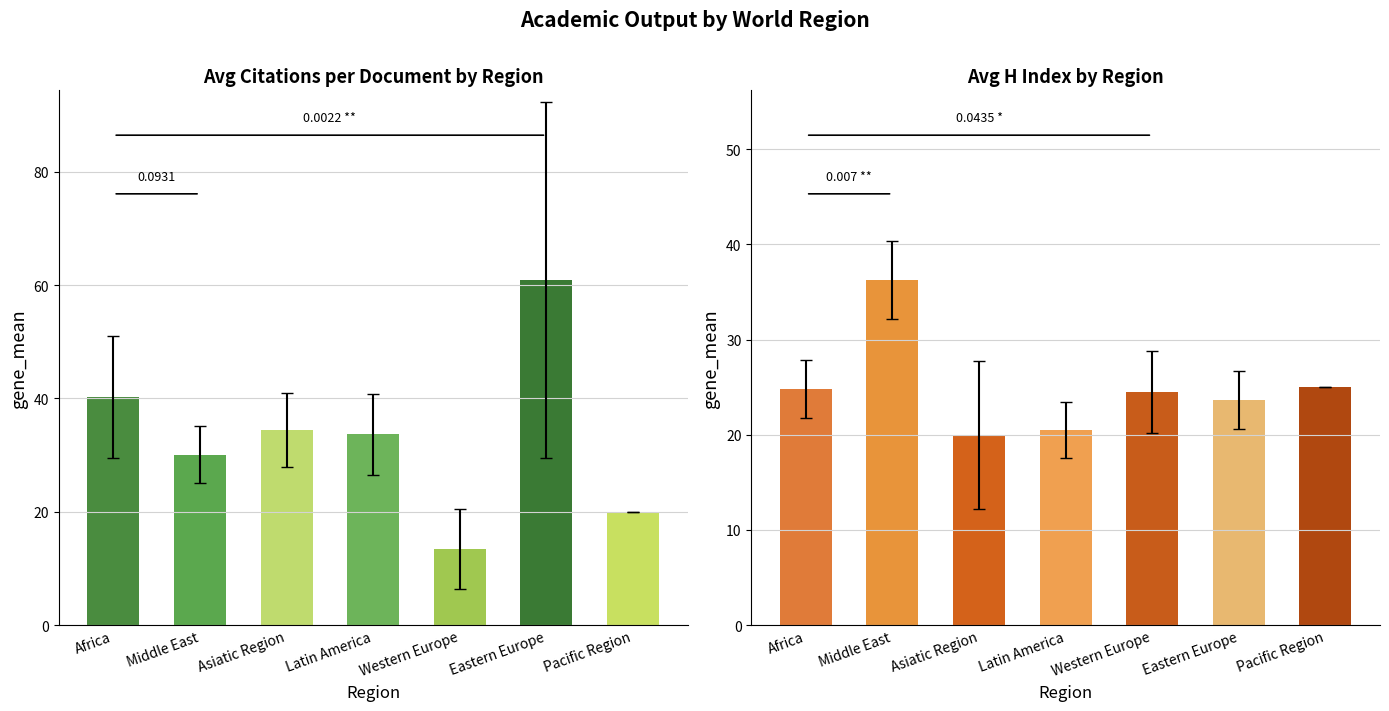

At how many categories does at least one series exceed 28?

5